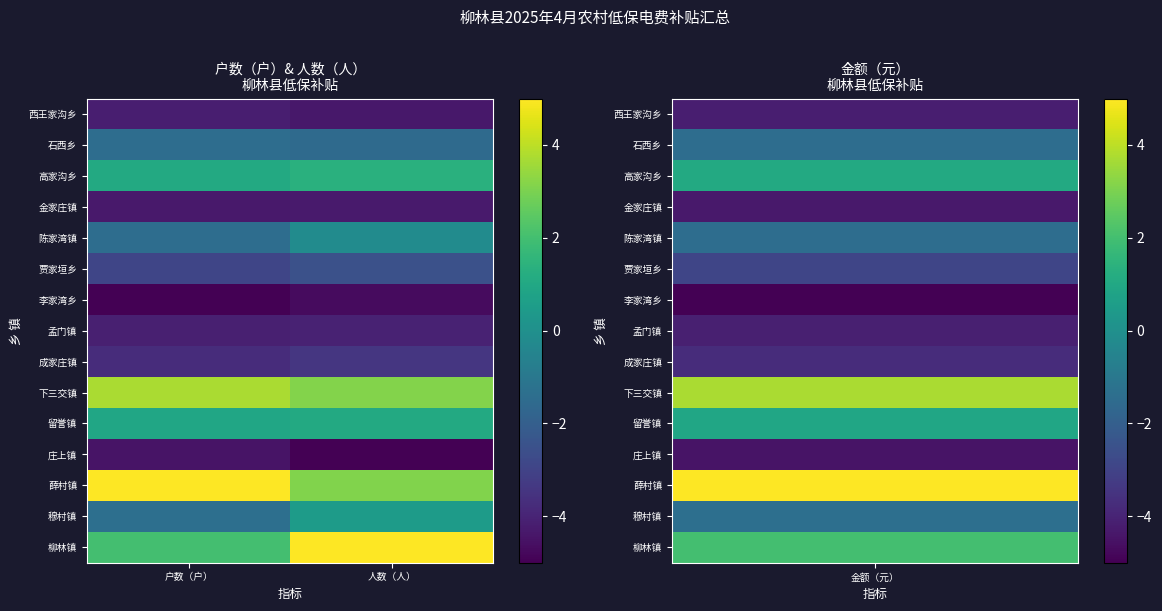

At 户数（户）, list the series in order from largest to smallest.

薛村镇, 下三交镇, 柳林镇, 高家沟乡, 留誉镇, 穆村镇, 石西乡, 陈家湾镇, 贾家垣乡, 成家庄镇, 孟门镇, 西王家沟乡, 金家庄镇, 庄上镇, 李家湾乡